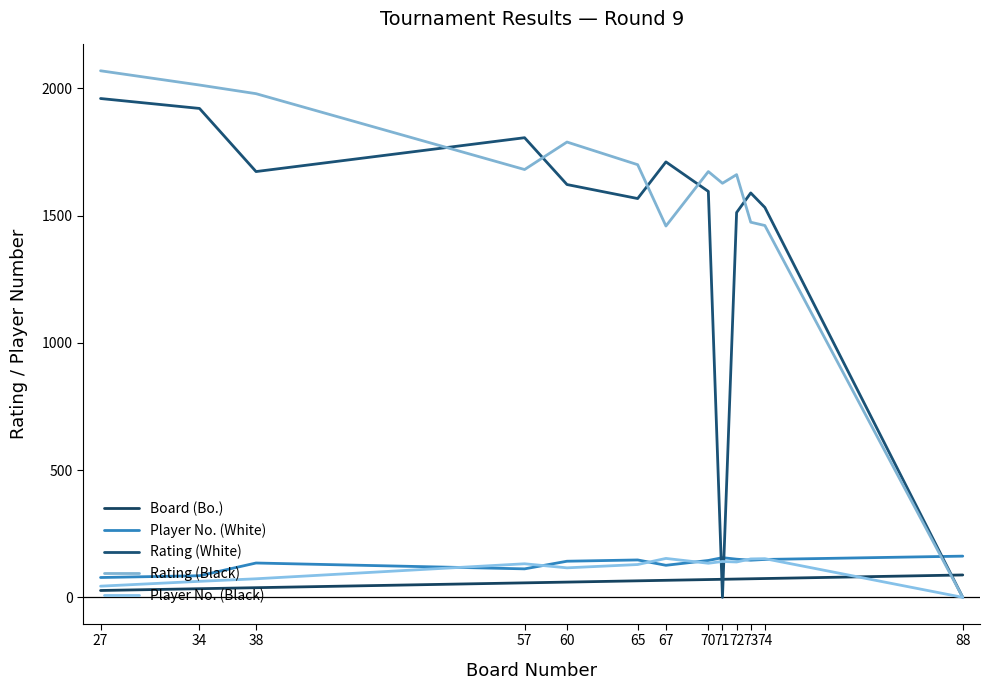

How many times do Rating (White) and Board (Bo.) cross each other?

3